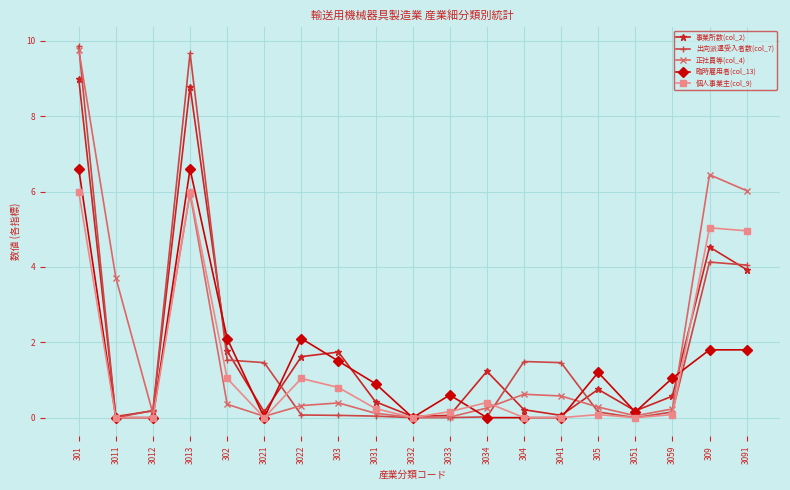

Which series ends up on top after the final intersection of 臨時雇用者(col_13) and 出向派遣受入者数(col_7)?

出向派遣受入者数(col_7)